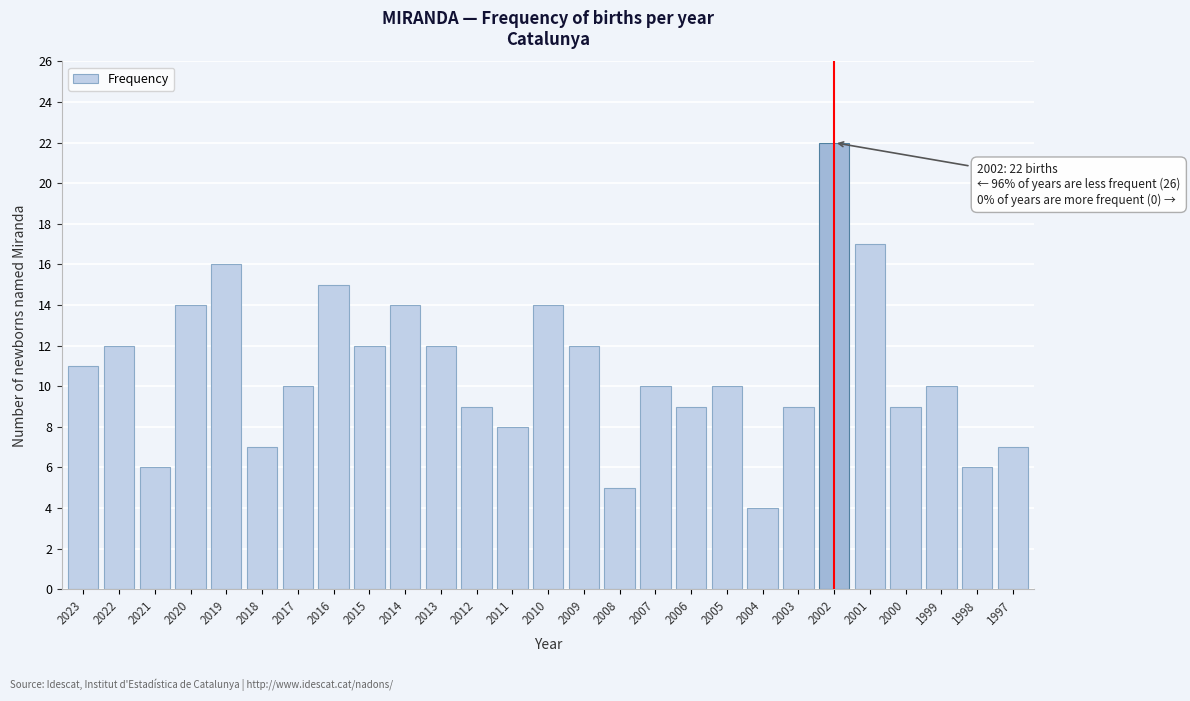

Reading left to right, list all the values displayed in this chart.

2023=11	2022=12	2021=6	2020=14	2019=16	2018=7	2017=10	2016=15	2015=12	2014=14	2013=12	2012=9	2011=8	2010=14	2009=12	2008=5	2007=10	2006=9	2005=10	2004=4	2003=9	2002=22	2001=17	2000=9	1999=10	1998=6	1997=7